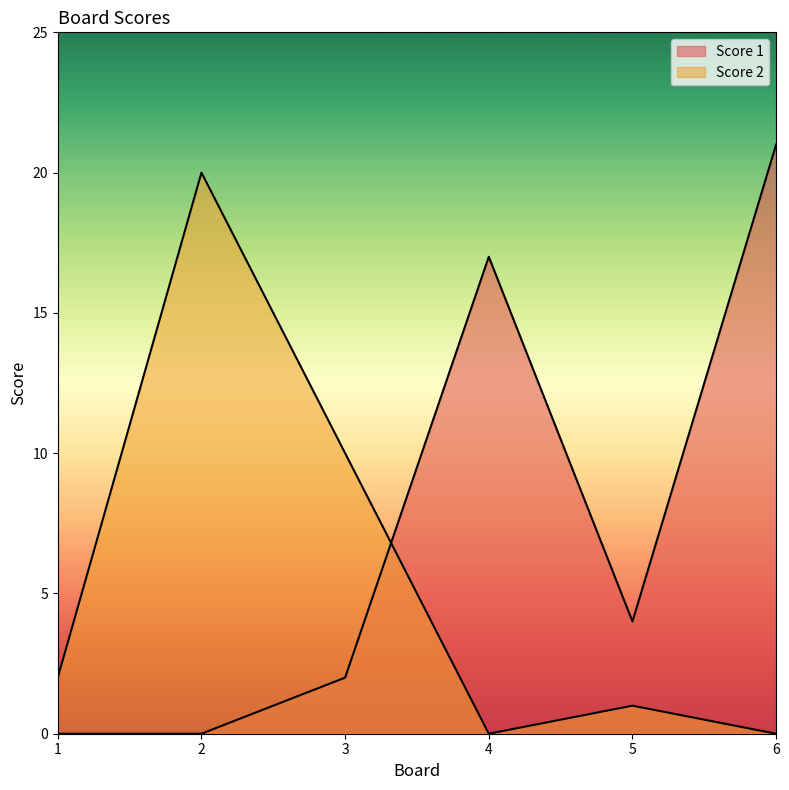

How many interior local peaks does the Score 2 series have?

2